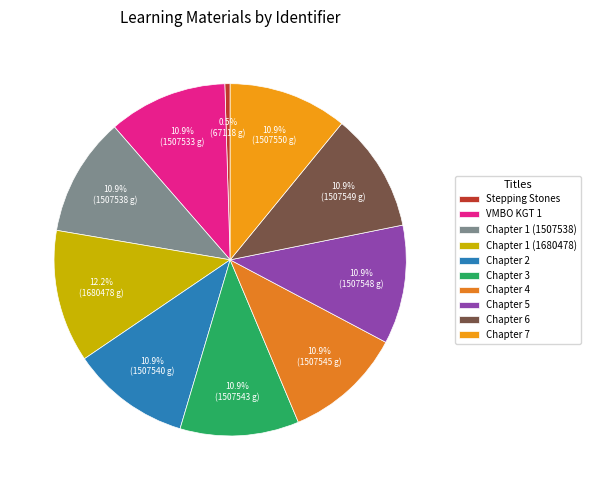

Is it true that Stepping Stones is 0% of the pie?

True